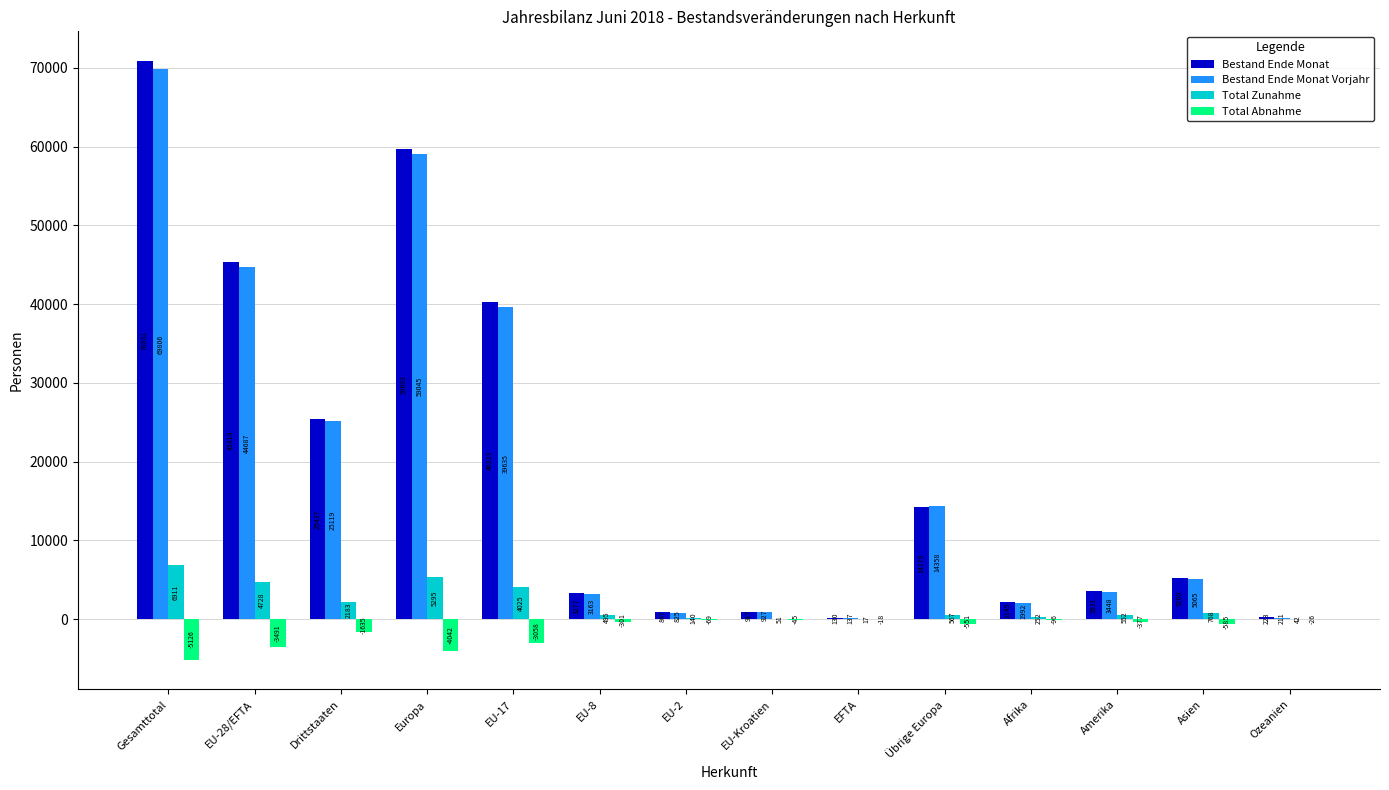

Reading left to right, list all the values displayed in this chart.

Bestand Ende Monat: 70851	45414	25437	59693	40223	3277	867	917	130	14279	2145	3531	5209	223
Bestand Ende Monat Vorjahr: 69806	44687	25119	59045	39635	3163	825	927	137	14358	1992	3448	5065	211
Total Zunahme: 6911	4728	2183	5295	4025	495	140	51	17	567	252	552	768	42
Total Abnahme: -5126	-3491	-1635	-4042	-3058	-301	-69	-45	-18	-551	-96	-377	-585	-26